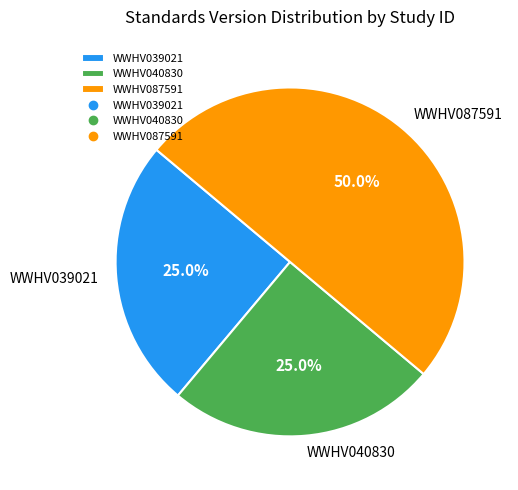

Is it true that WWHV087591 is 57% of the pie?

False